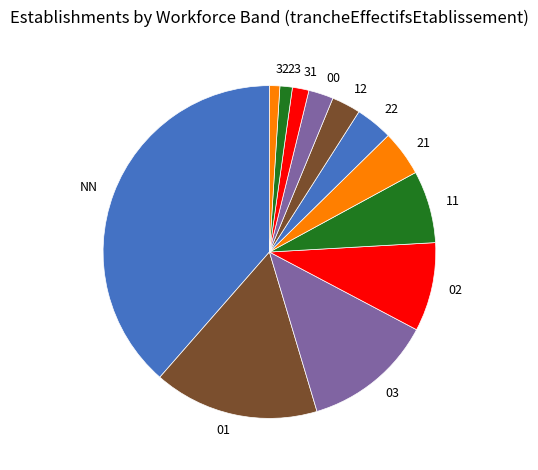

How many segments does this pie chart have?

12